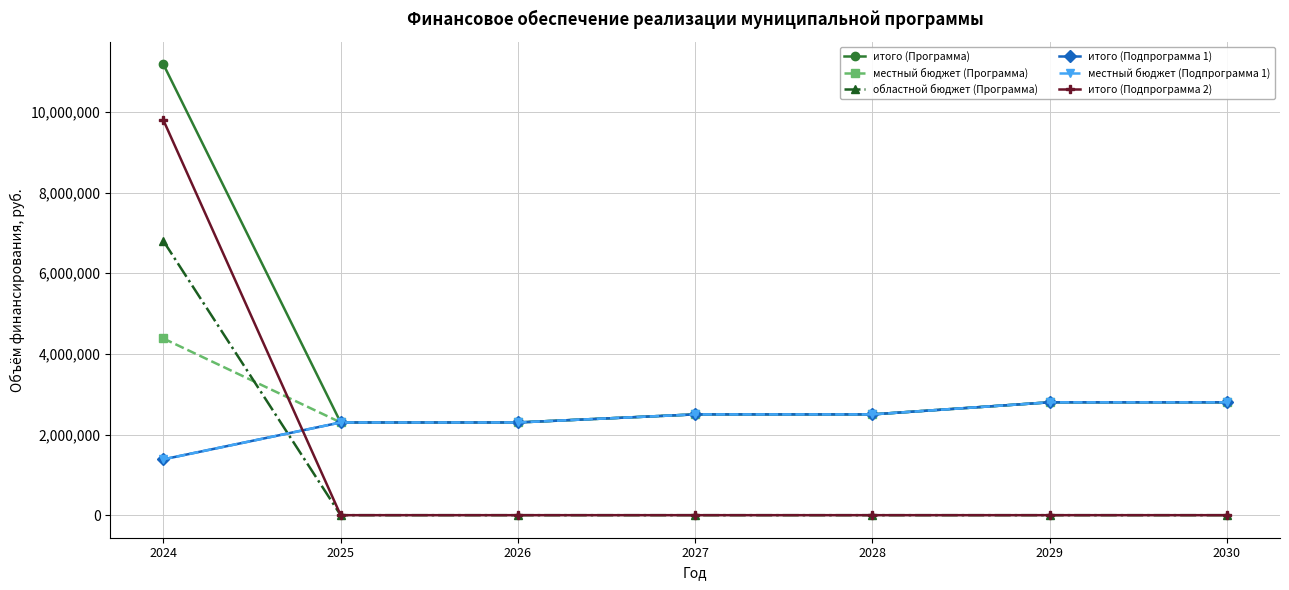

Does the chart have visible grid lines?

Yes